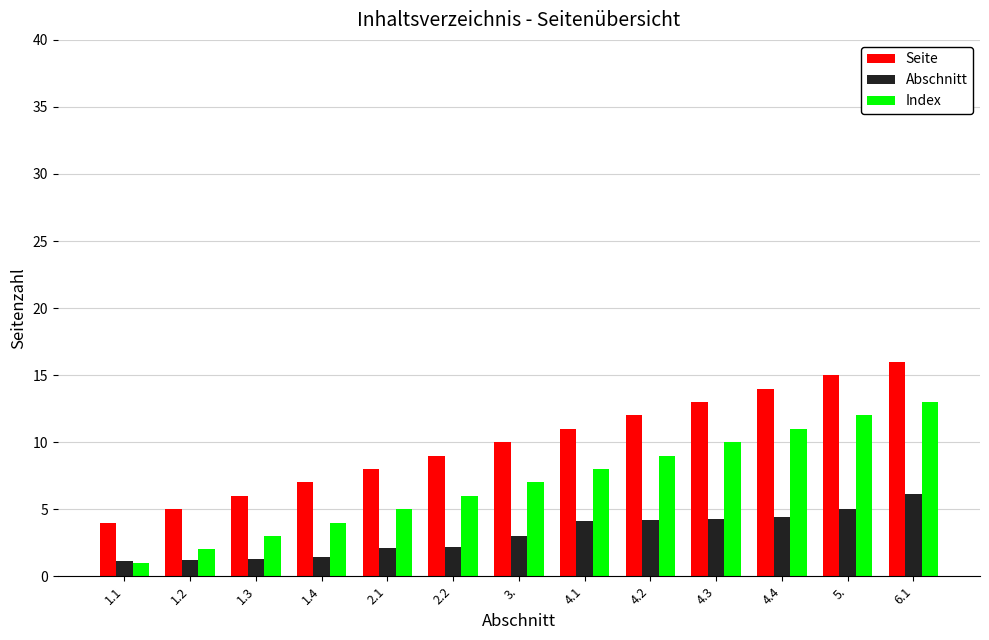

What are all the series names shown in the legend?

Seite, Abschnitt, Index